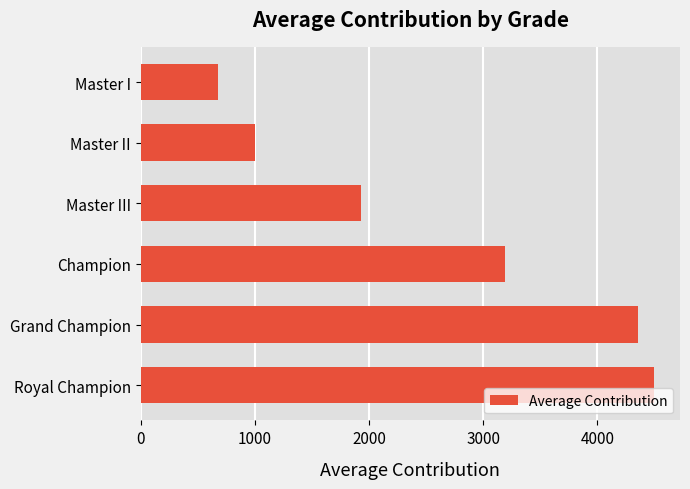

The chart shows a value of 4500.0 at Royal Champion. True or false?

True